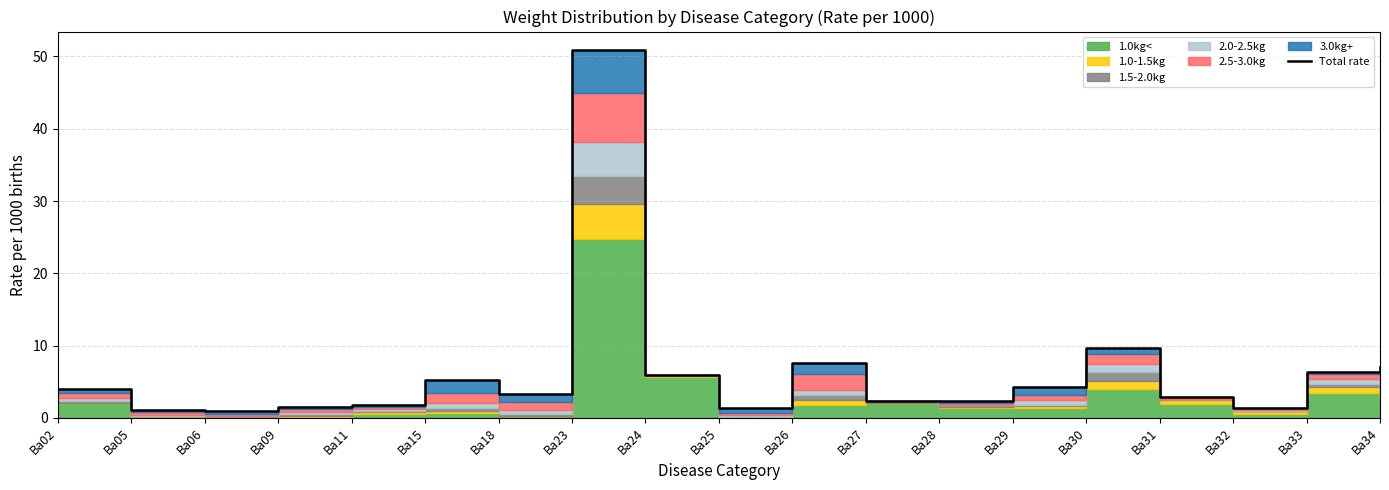

What is the maximum value shown in the chart?

50.9